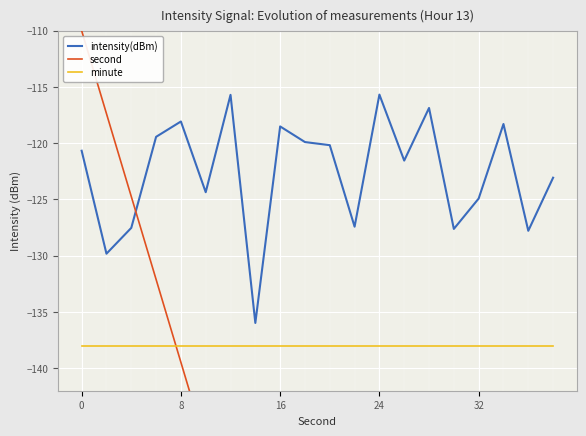

What is the approximate value of minute at 6?

-138.0